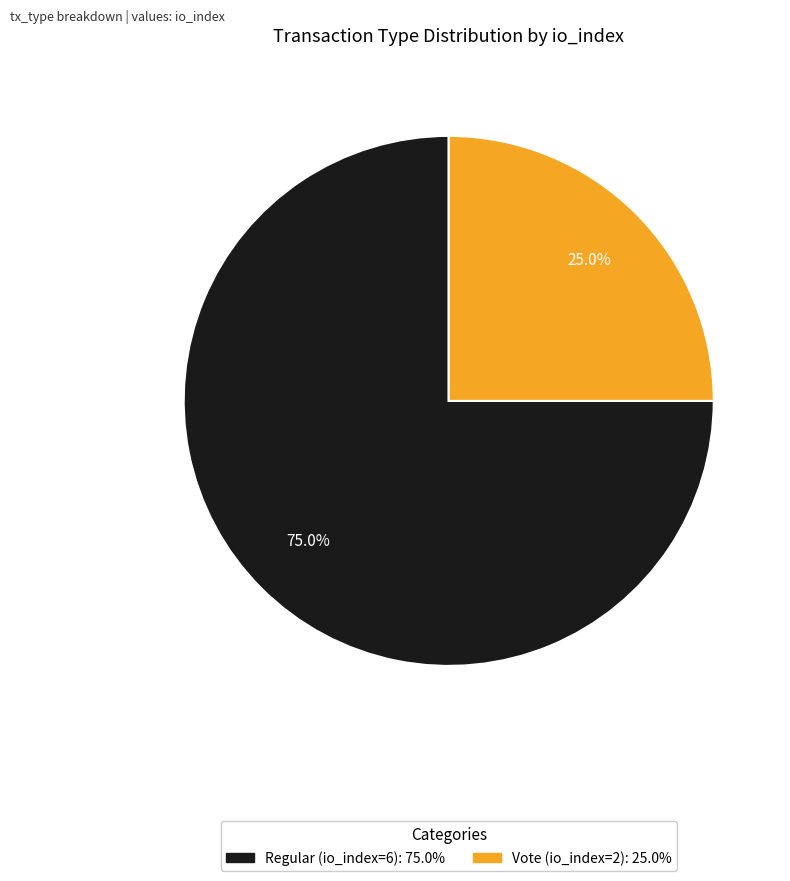

Is the sum of Regular (io_index=6) and Vote (io_index=2) greater than half?

Yes